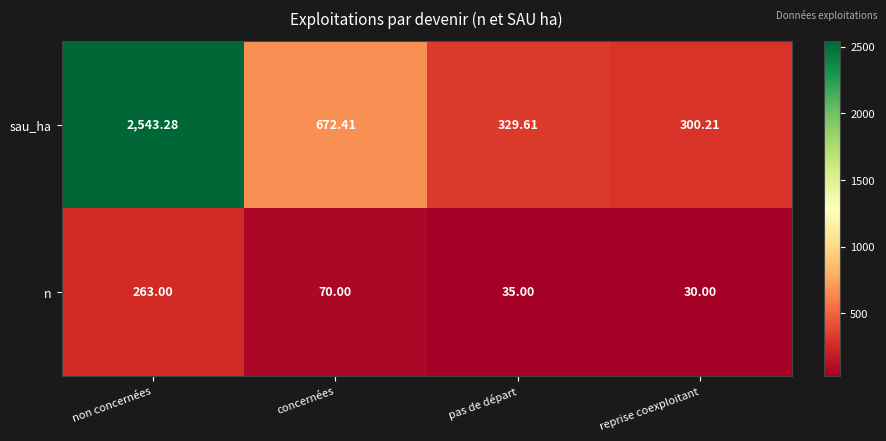

Which series has the widest spread of values?

sau_ha